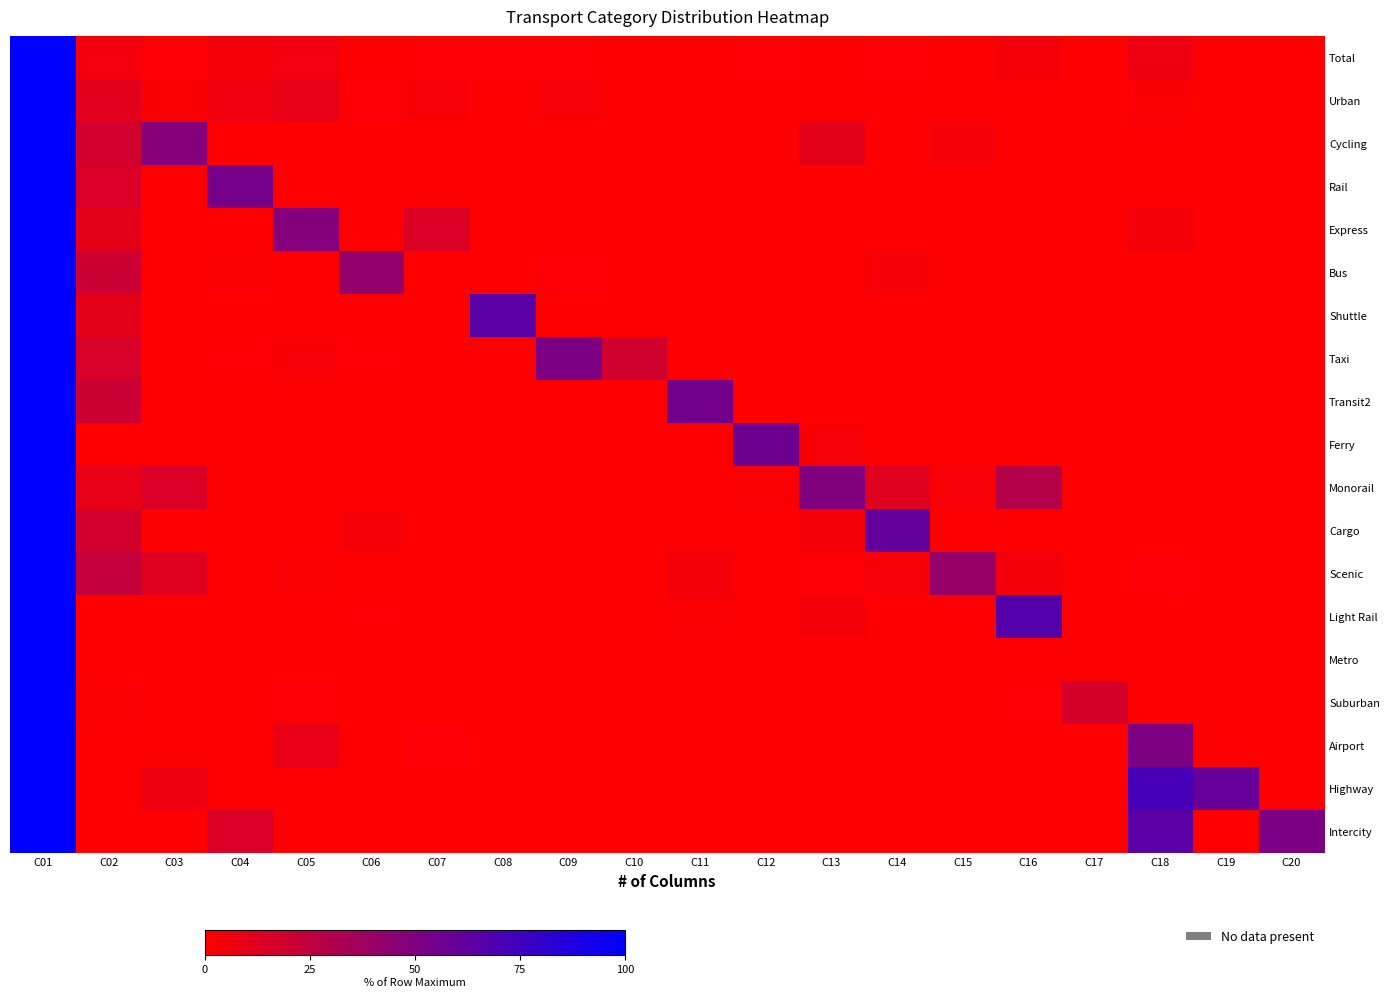

At how many categories does at least one series exceed 11?

20